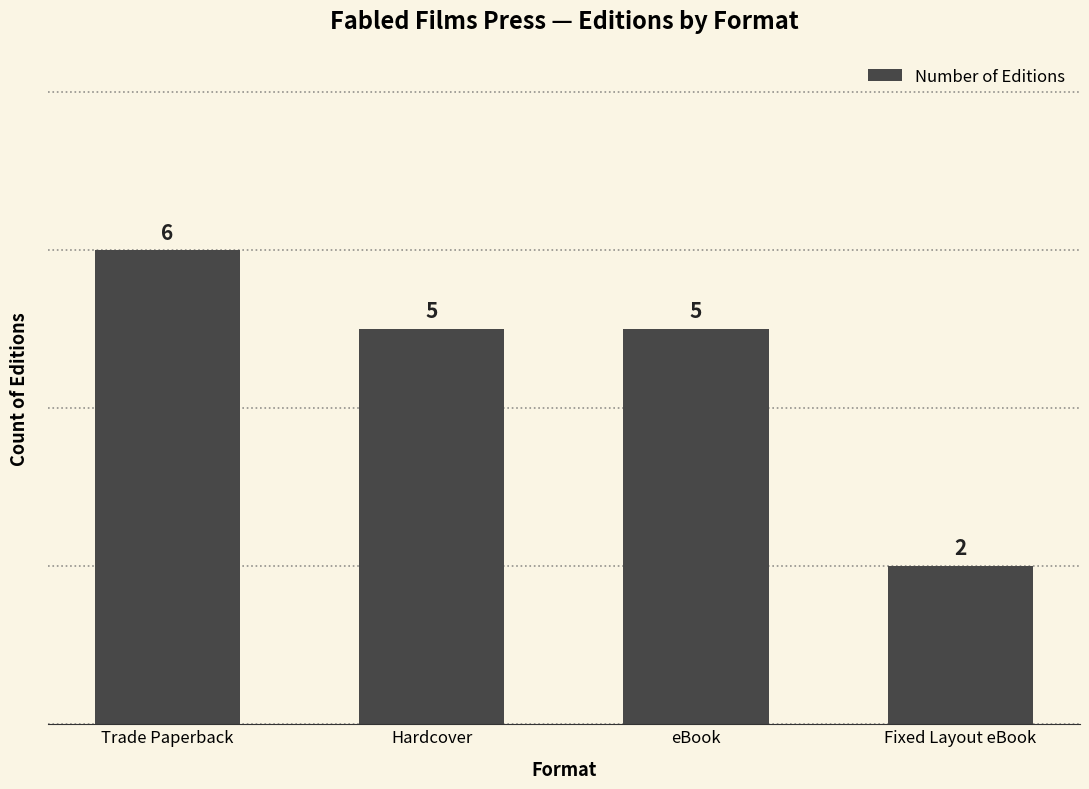

Between Trade Paperback and eBook, which is larger?

Trade Paperback